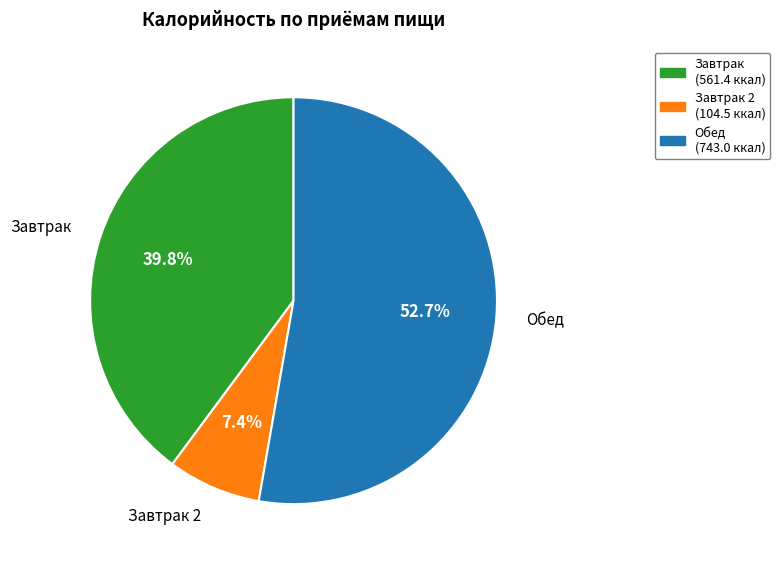

Is there any slice that represents more than half of the pie?

Yes